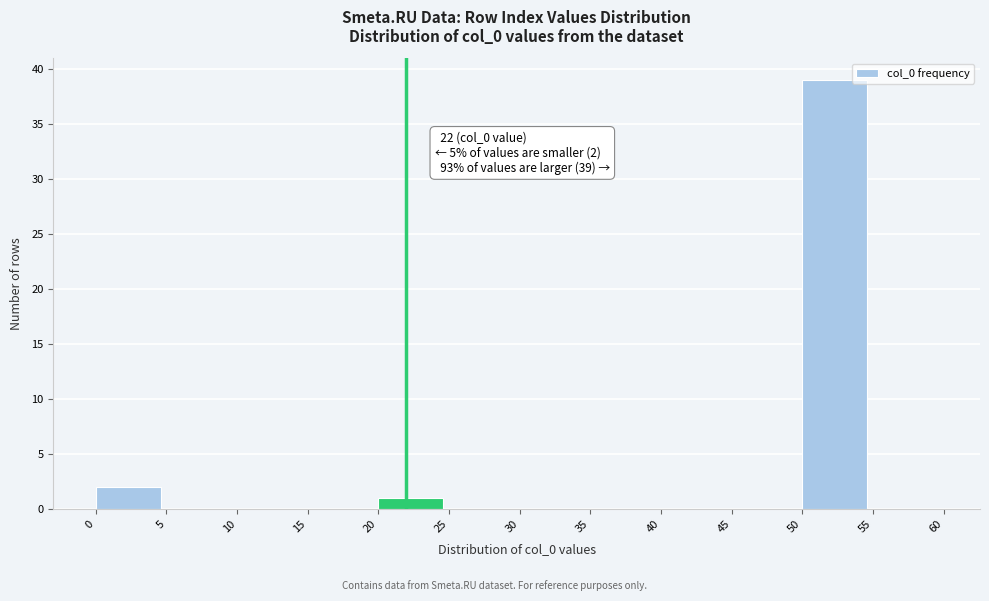

Which range on the x-axis has the tallest bar?

50 to 55